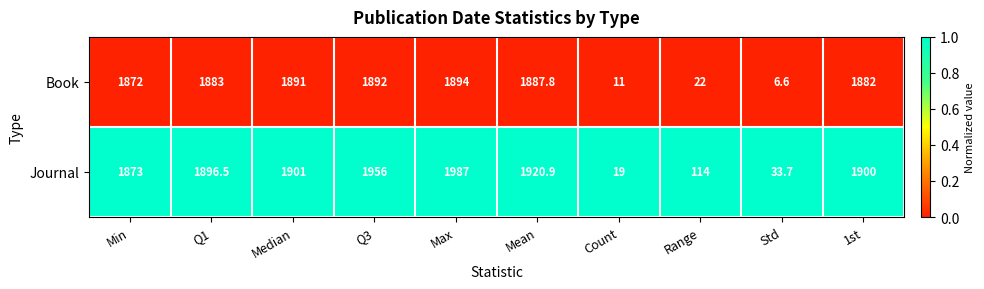

Reading left to right, transcribe all the data shown in this chart.

Book: 1872.0	1883.0	1891.0	1892.0	1894.0	1887.8	11.0	22.0	6.6	1882.0
Journal: 1873.0	1896.5	1901.0	1956.0	1987.0	1920.9	19.0	114.0	33.7	1900.0